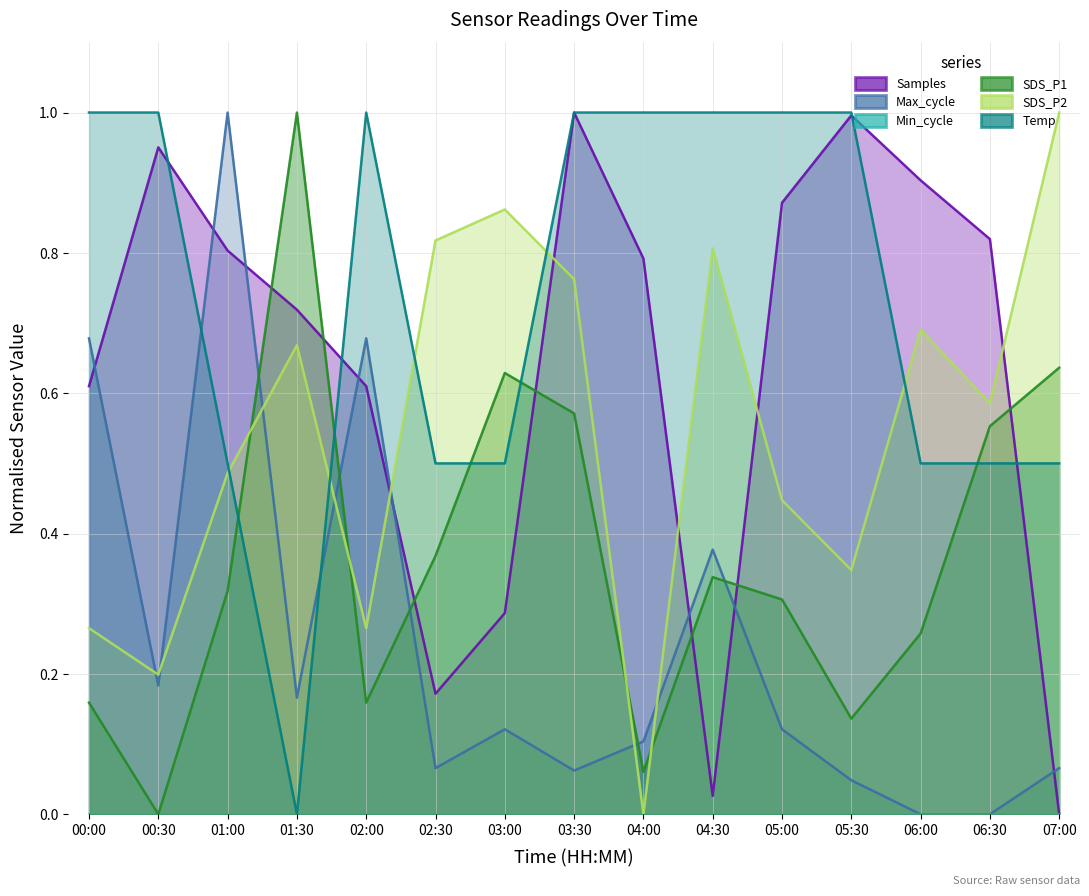

Between 00:00 and 07:00, which series saw the biggest shift?

SDS_P2